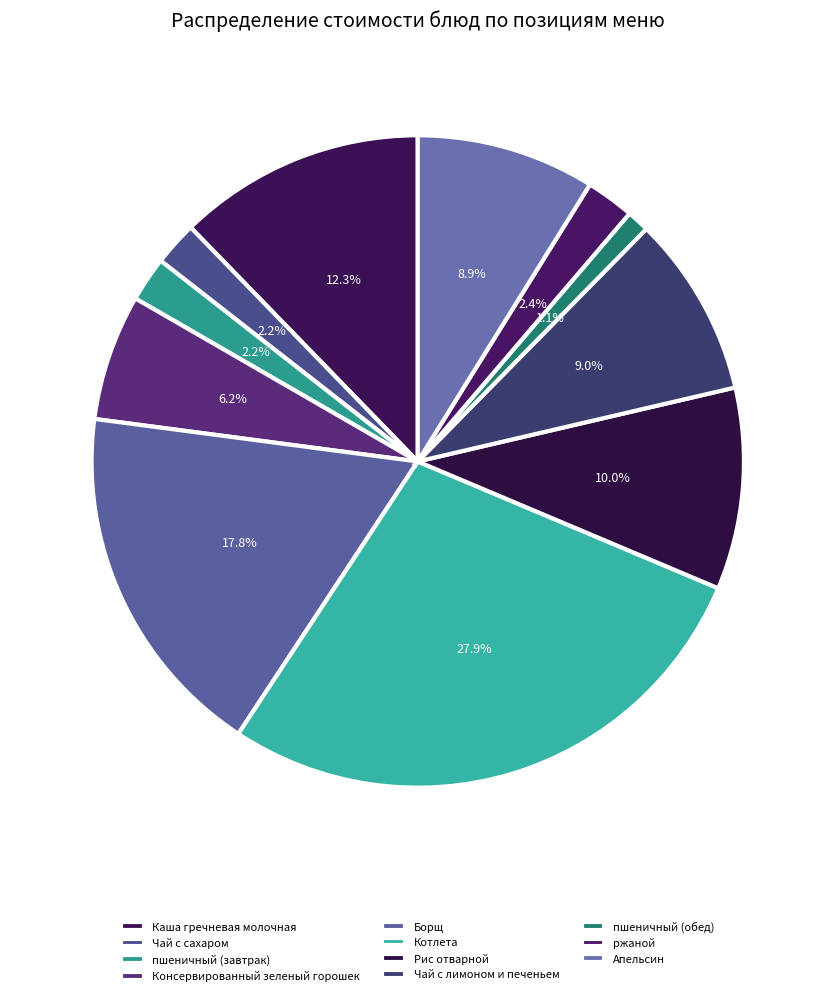

Which category has the smallest portion of the pie?

пшеничный (обед)